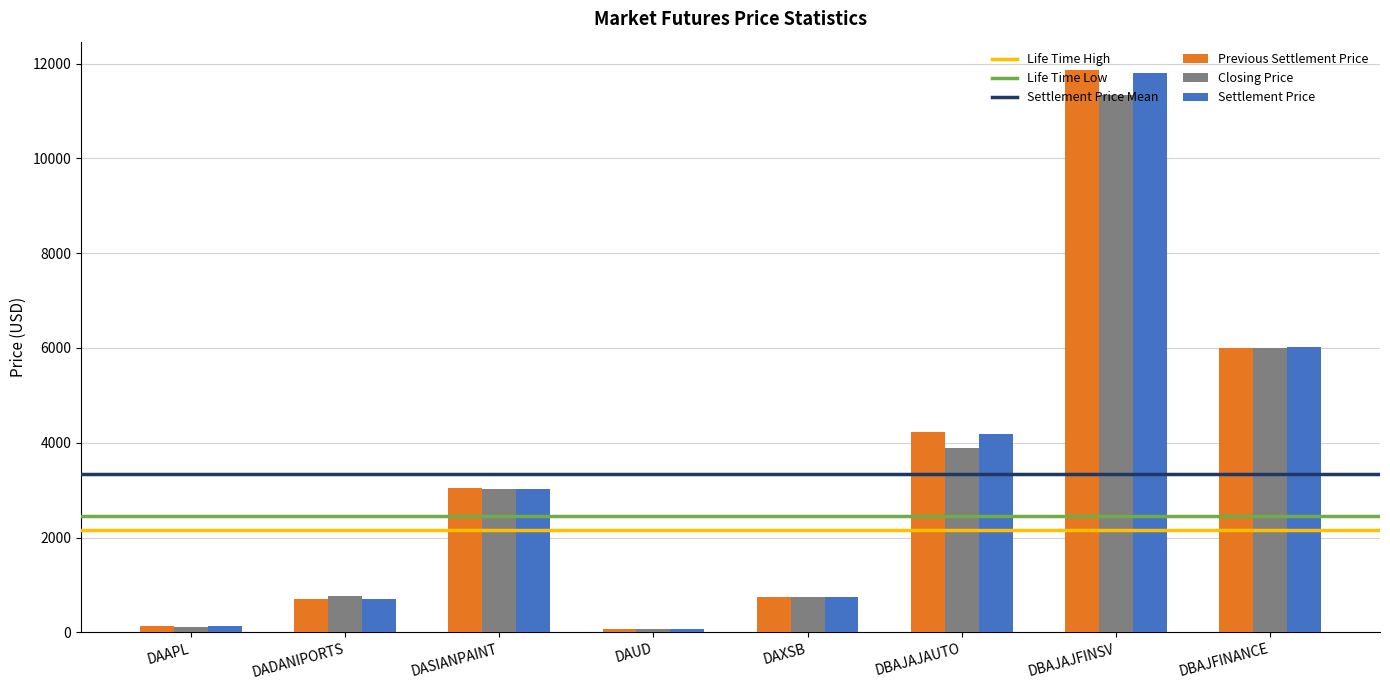

At which label does Previous Settlement Price reach its peak?

DBAJAJFINSV